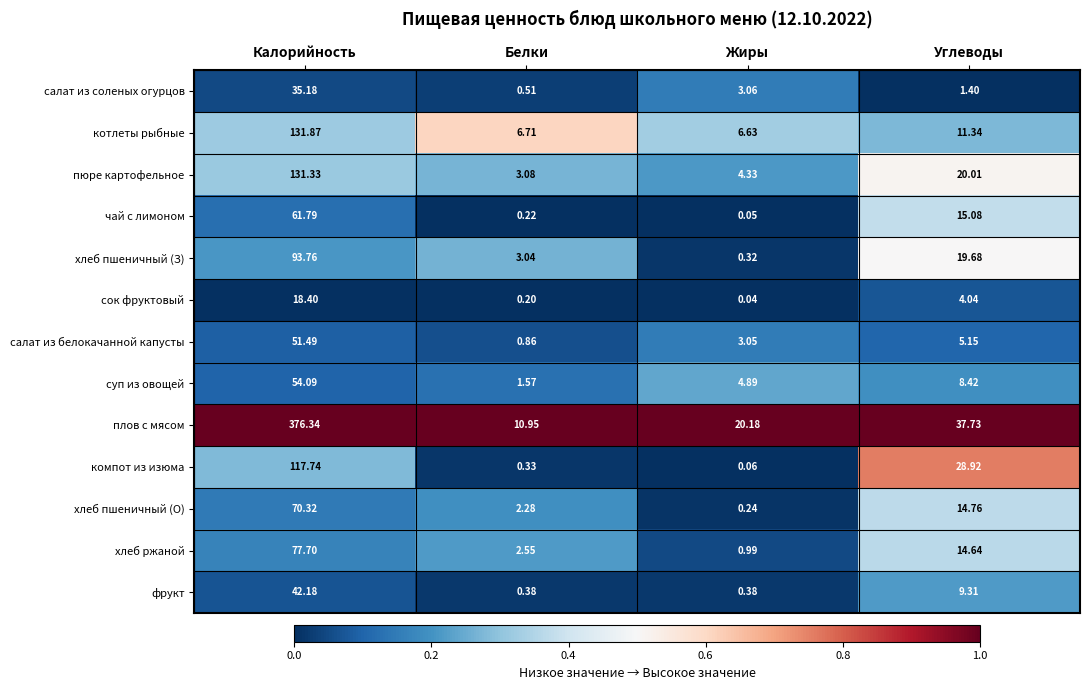

Between Жиры and Углеводы, which series saw the biggest shift?

компот из изюма